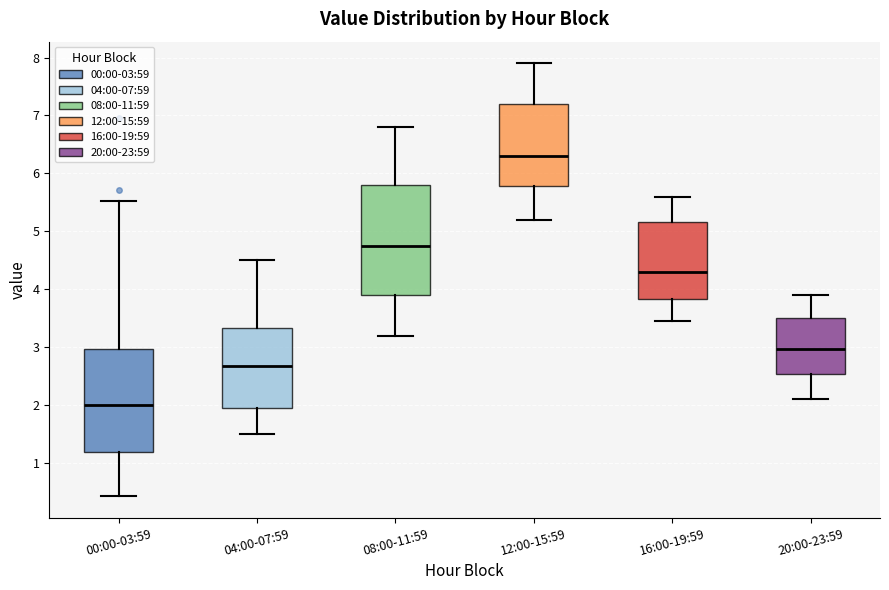

Where is the lower edge of the box for 00:00-03:59 on the y-axis? The values are not printed on the chart, so give them approximately, as read against the axis.

1.2